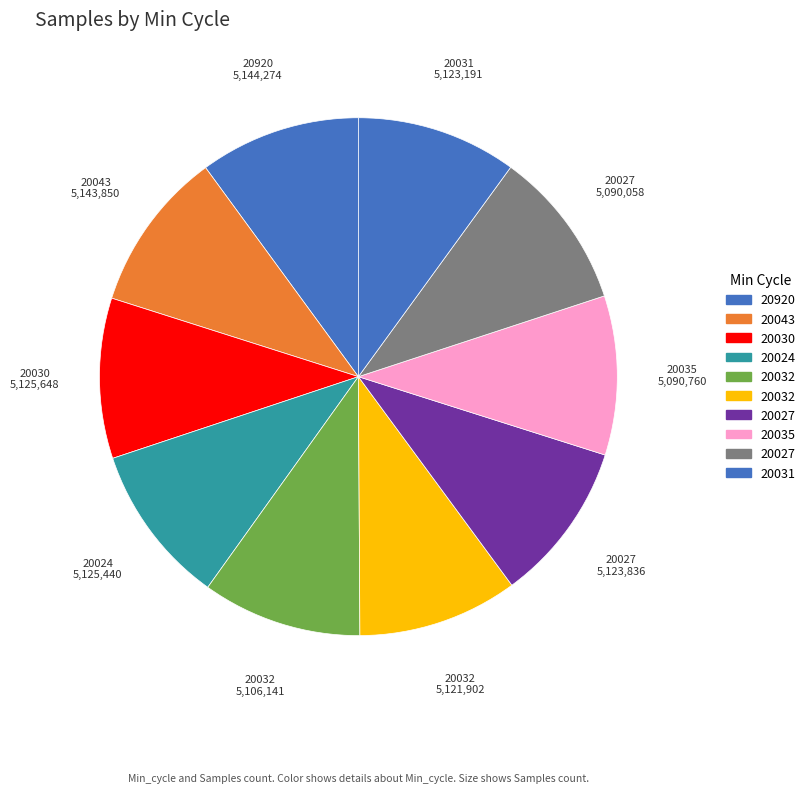

Count the number of slices in the pie.

10